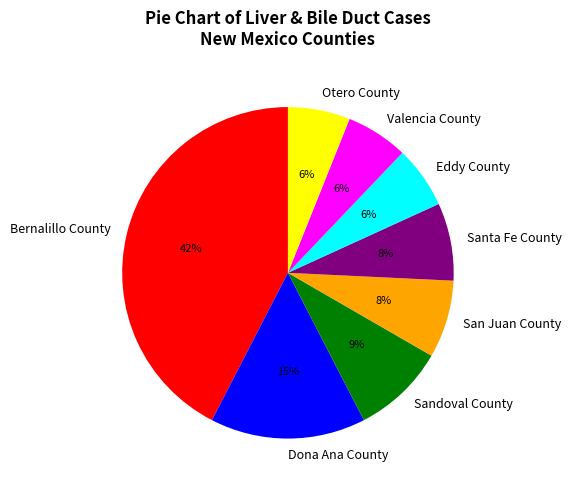

True or false: Santa Fe County accounts for 8% of the total.

True